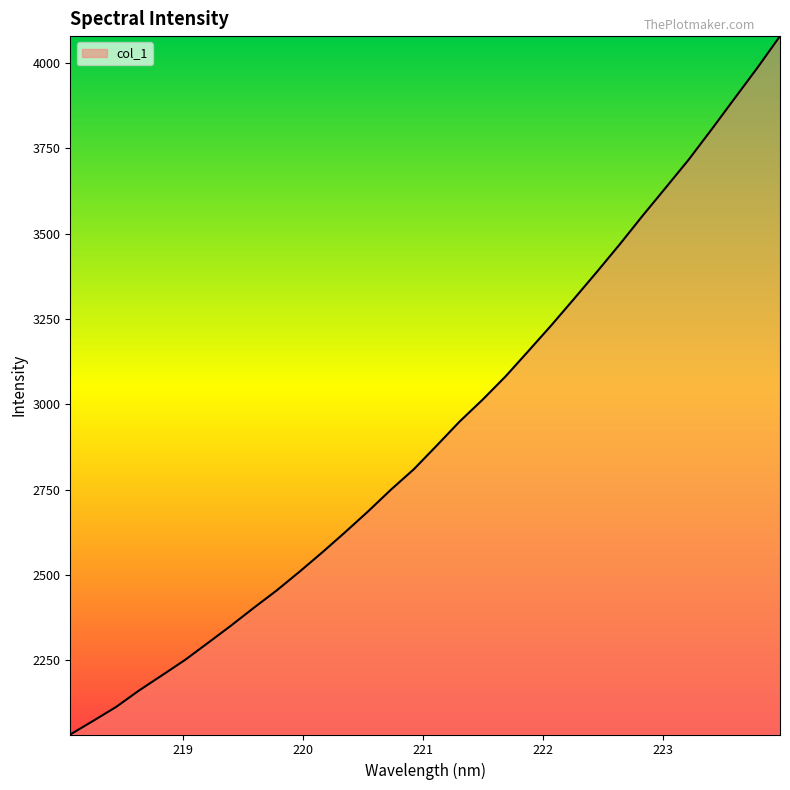

What is the minimum value shown in the chart?

2033.1